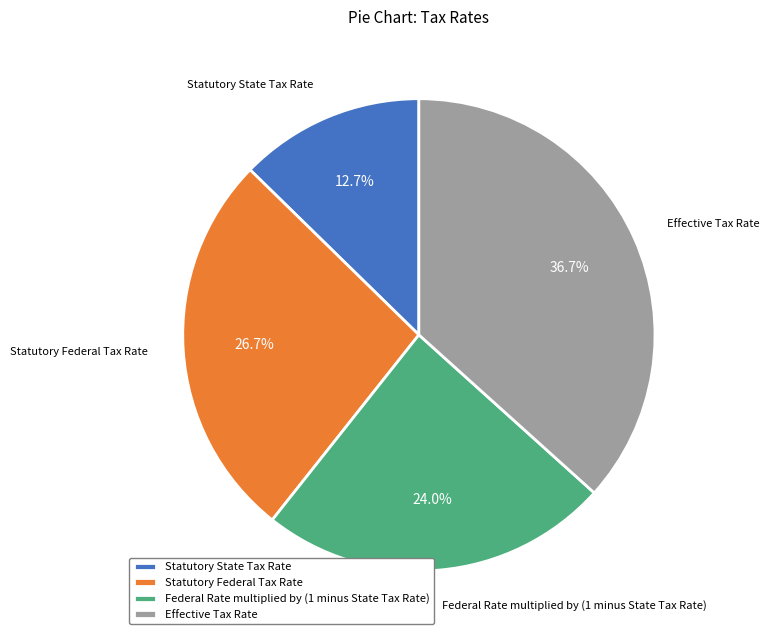

Does Statutory State Tax Rate represent more than half of the total?

No